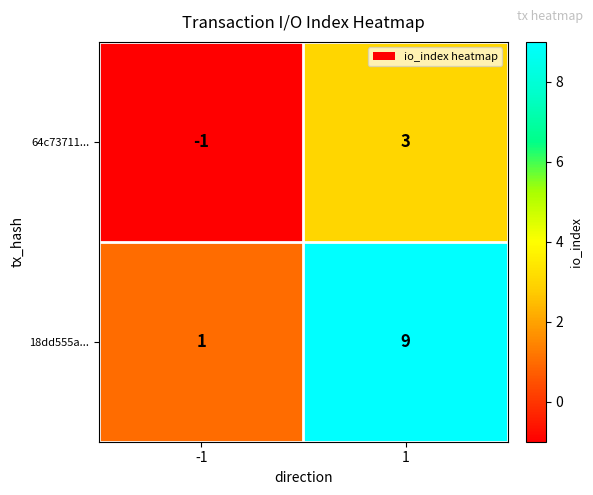

What is the maximum value shown in the chart?

9